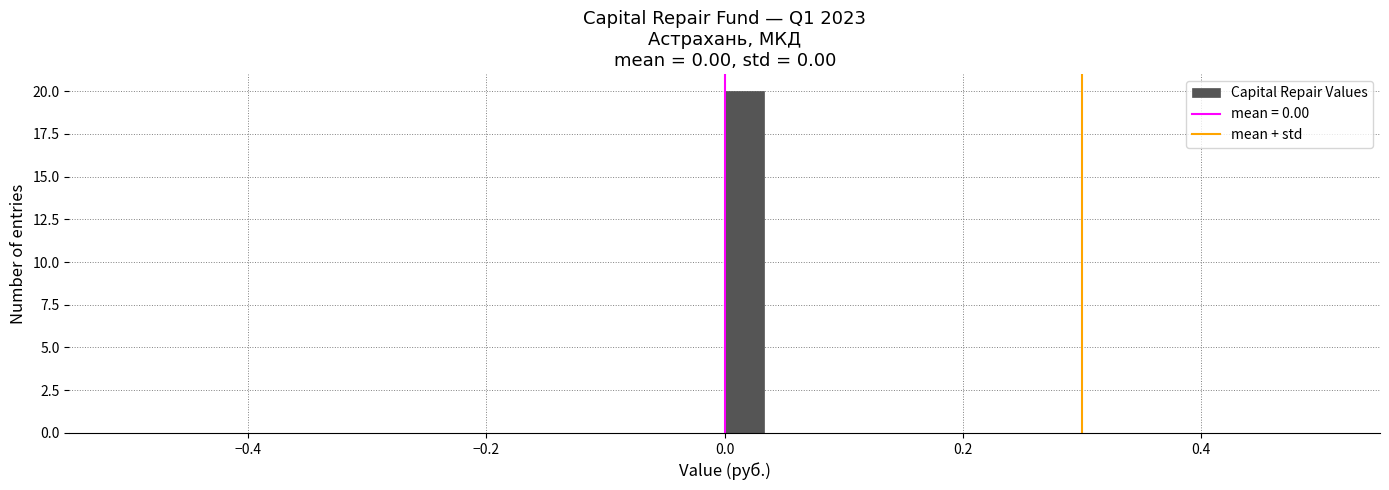

Read against the x-axis, roughly where is the centre of the tallest bar?

0.02